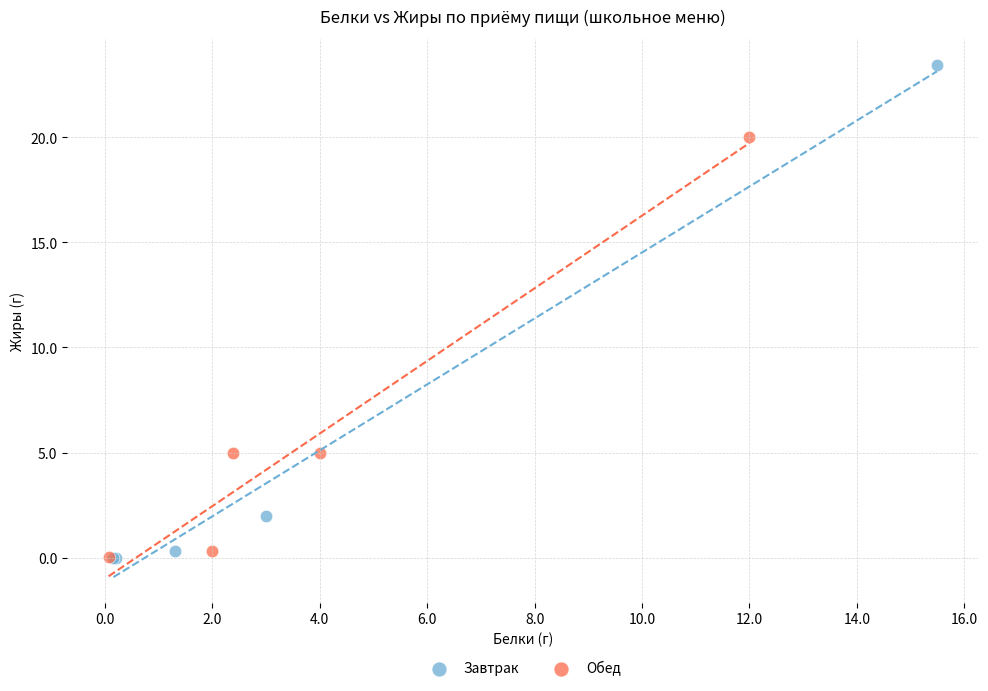

Which series has the largest Y range (max minus min)?

Завтрак